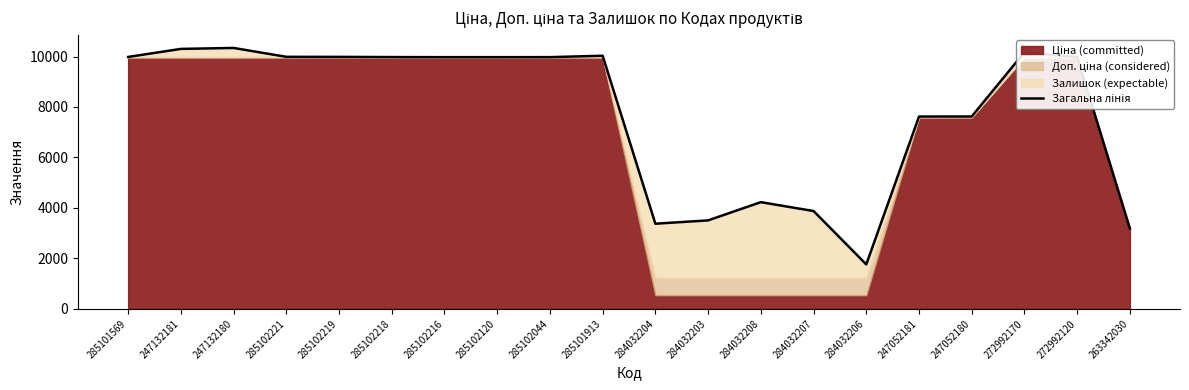

True or false: there are more than 0 points higher than both neighbors.

True